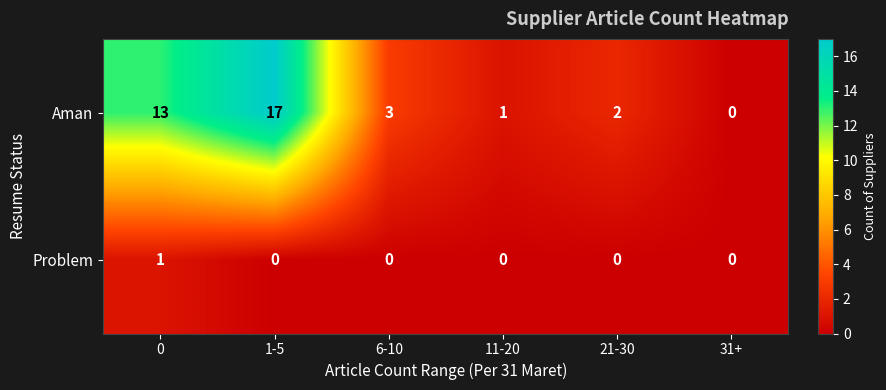

What is the approximate value of Aman at 0, to the nearest 10?

10